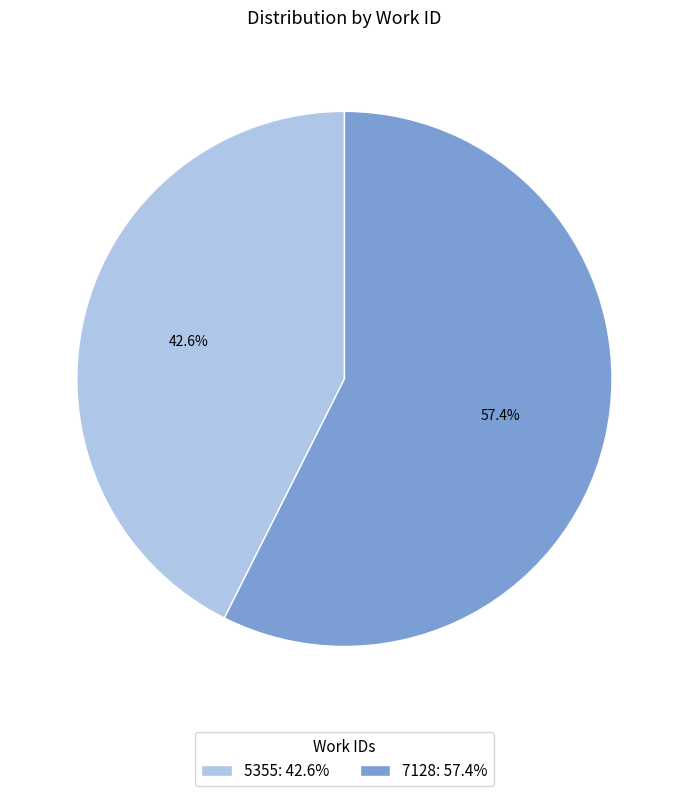

To the nearest percent, what is the combined percentage of 5355 and 7128?

100%